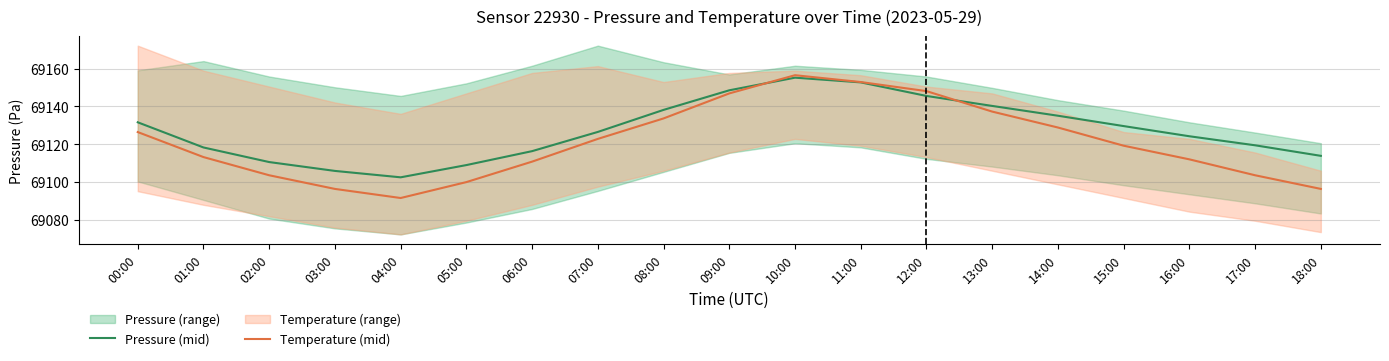

What position from the right is 12:00?

7